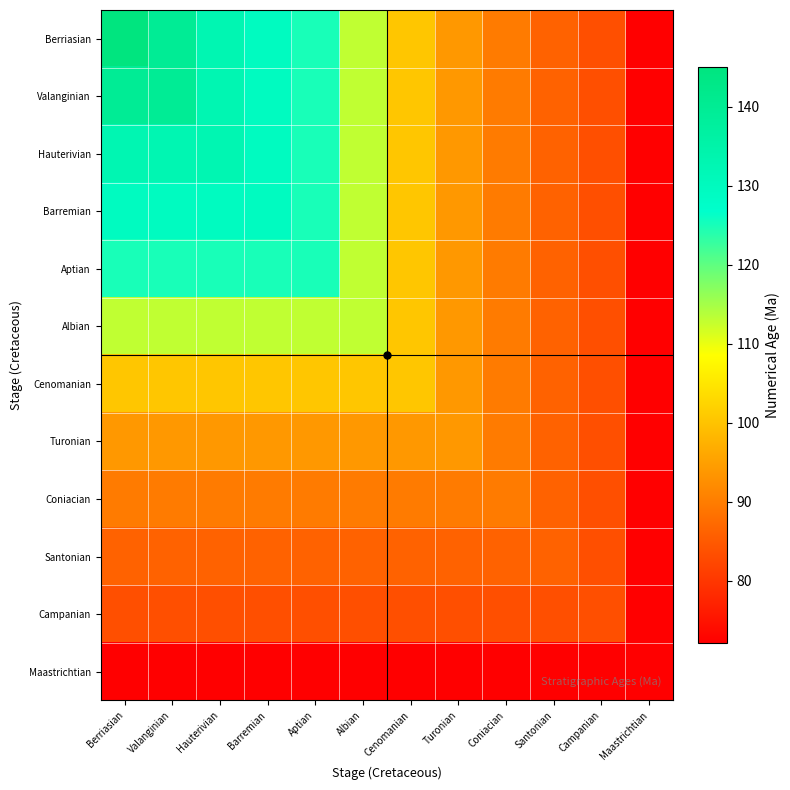

Reading left to right, transcribe all the data shown in this chart.

Berriasian: Berriasian=145.0	Valanginian=139.8	Hauterivian=132.8	Barremian=129.4	Aptian=125.0	Albian=113.0	Cenomanian=100.5	Turonian=93.9	Coniacian=89.8	Santonian=86.3	Campanian=83.6	Maastrichtian=72.1
Valanginian: Berriasian=139.8	Valanginian=139.8	Hauterivian=132.8	Barremian=129.4	Aptian=125.0	Albian=113.0	Cenomanian=100.5	Turonian=93.9	Coniacian=89.8	Santonian=86.3	Campanian=83.6	Maastrichtian=72.1
Hauterivian: Berriasian=132.8	Valanginian=132.8	Hauterivian=132.8	Barremian=129.4	Aptian=125.0	Albian=113.0	Cenomanian=100.5	Turonian=93.9	Coniacian=89.8	Santonian=86.3	Campanian=83.6	Maastrichtian=72.1
Barremian: Berriasian=129.4	Valanginian=129.4	Hauterivian=129.4	Barremian=129.4	Aptian=125.0	Albian=113.0	Cenomanian=100.5	Turonian=93.9	Coniacian=89.8	Santonian=86.3	Campanian=83.6	Maastrichtian=72.1
Aptian: Berriasian=125.0	Valanginian=125.0	Hauterivian=125.0	Barremian=125.0	Aptian=125.0	Albian=113.0	Cenomanian=100.5	Turonian=93.9	Coniacian=89.8	Santonian=86.3	Campanian=83.6	Maastrichtian=72.1
Albian: Berriasian=113.0	Valanginian=113.0	Hauterivian=113.0	Barremian=113.0	Aptian=113.0	Albian=113.0	Cenomanian=100.5	Turonian=93.9	Coniacian=89.8	Santonian=86.3	Campanian=83.6	Maastrichtian=72.1
Cenomanian: Berriasian=100.5	Valanginian=100.5	Hauterivian=100.5	Barremian=100.5	Aptian=100.5	Albian=100.5	Cenomanian=100.5	Turonian=93.9	Coniacian=89.8	Santonian=86.3	Campanian=83.6	Maastrichtian=72.1
Turonian: Berriasian=93.9	Valanginian=93.9	Hauterivian=93.9	Barremian=93.9	Aptian=93.9	Albian=93.9	Cenomanian=93.9	Turonian=93.9	Coniacian=89.8	Santonian=86.3	Campanian=83.6	Maastrichtian=72.1
Coniacian: Berriasian=89.8	Valanginian=89.8	Hauterivian=89.8	Barremian=89.8	Aptian=89.8	Albian=89.8	Cenomanian=89.8	Turonian=89.8	Coniacian=89.8	Santonian=86.3	Campanian=83.6	Maastrichtian=72.1
Santonian: Berriasian=86.3	Valanginian=86.3	Hauterivian=86.3	Barremian=86.3	Aptian=86.3	Albian=86.3	Cenomanian=86.3	Turonian=86.3	Coniacian=86.3	Santonian=86.3	Campanian=83.6	Maastrichtian=72.1
Campanian: Berriasian=83.6	Valanginian=83.6	Hauterivian=83.6	Barremian=83.6	Aptian=83.6	Albian=83.6	Cenomanian=83.6	Turonian=83.6	Coniacian=83.6	Santonian=83.6	Campanian=83.6	Maastrichtian=72.1
Maastrichtian: Berriasian=72.1	Valanginian=72.1	Hauterivian=72.1	Barremian=72.1	Aptian=72.1	Albian=72.1	Cenomanian=72.1	Turonian=72.1	Coniacian=72.1	Santonian=72.1	Campanian=72.1	Maastrichtian=72.1